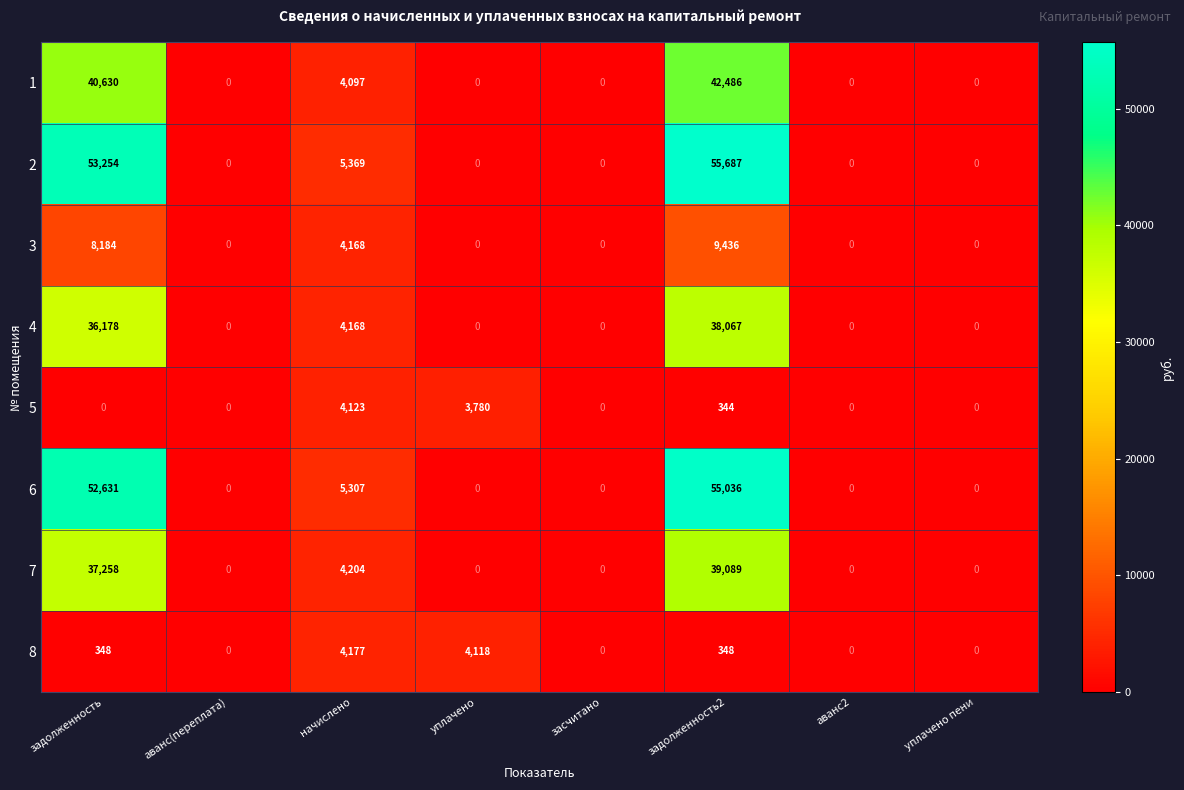

The value of 8 at задолженность is 600. True or false?

False